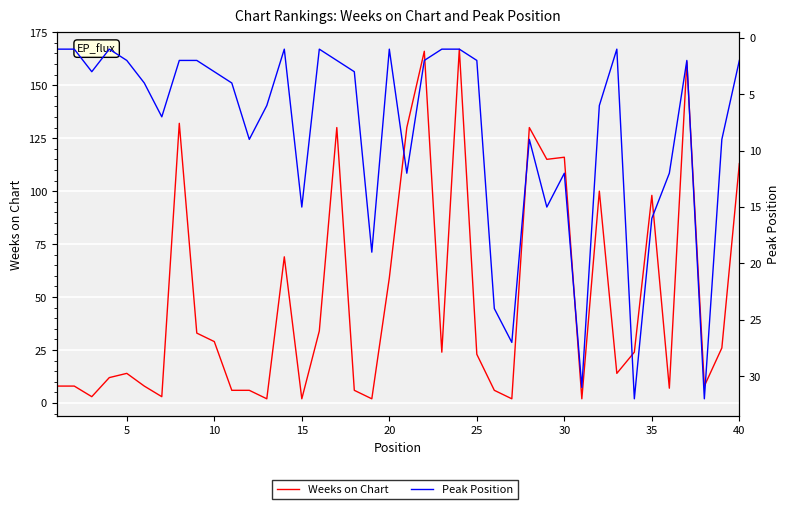

What is the difference between the maximum and second lowest values in the Peak Position series?

31